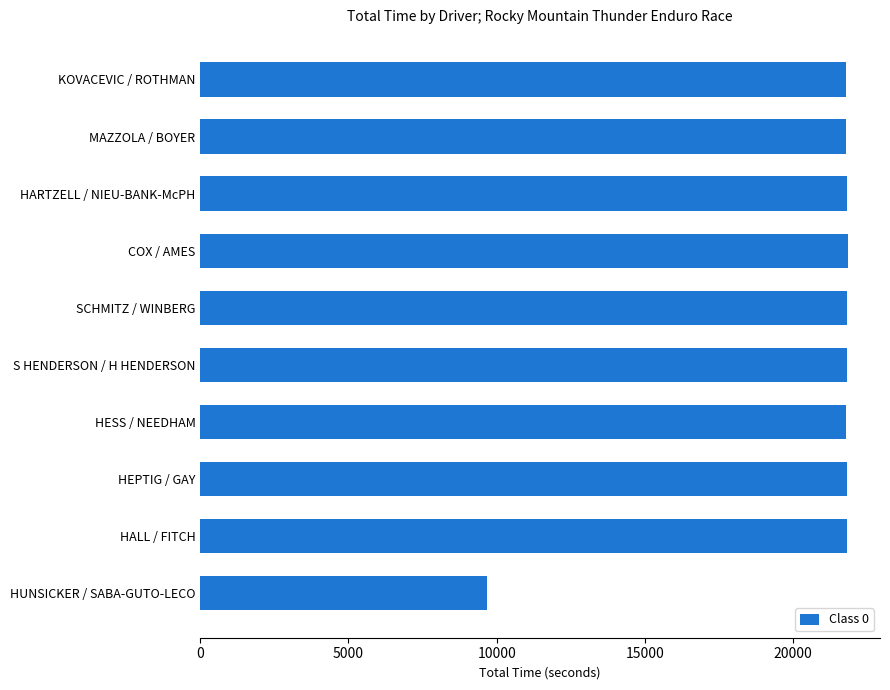

Are the bars horizontal?

Yes